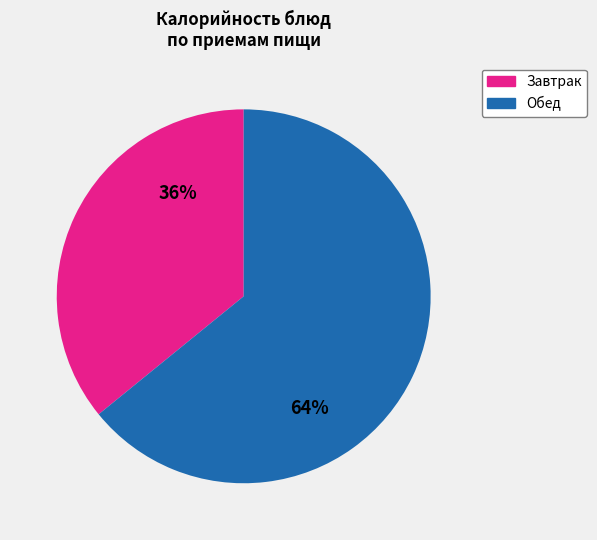

How many segments does this pie chart have?

2